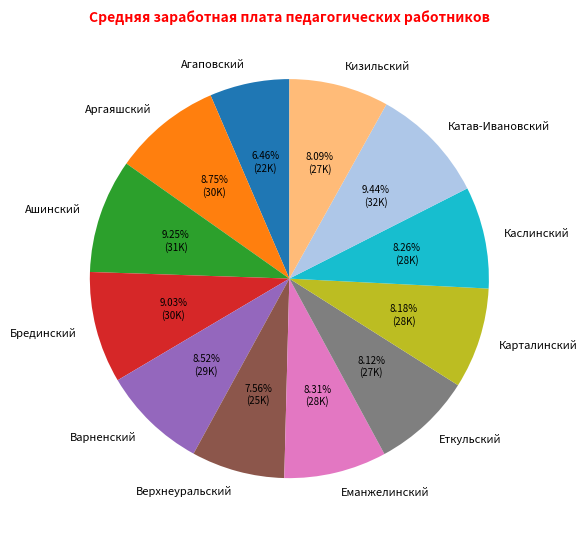

Does any single category account for the majority?

No